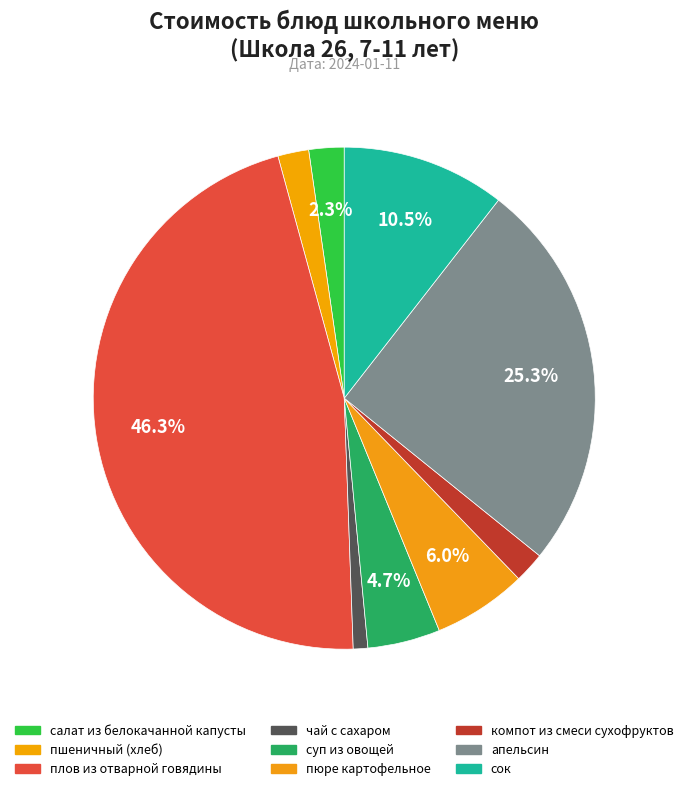

To the nearest percent, what percentage of the pie is плов из отварной говядины?

46%